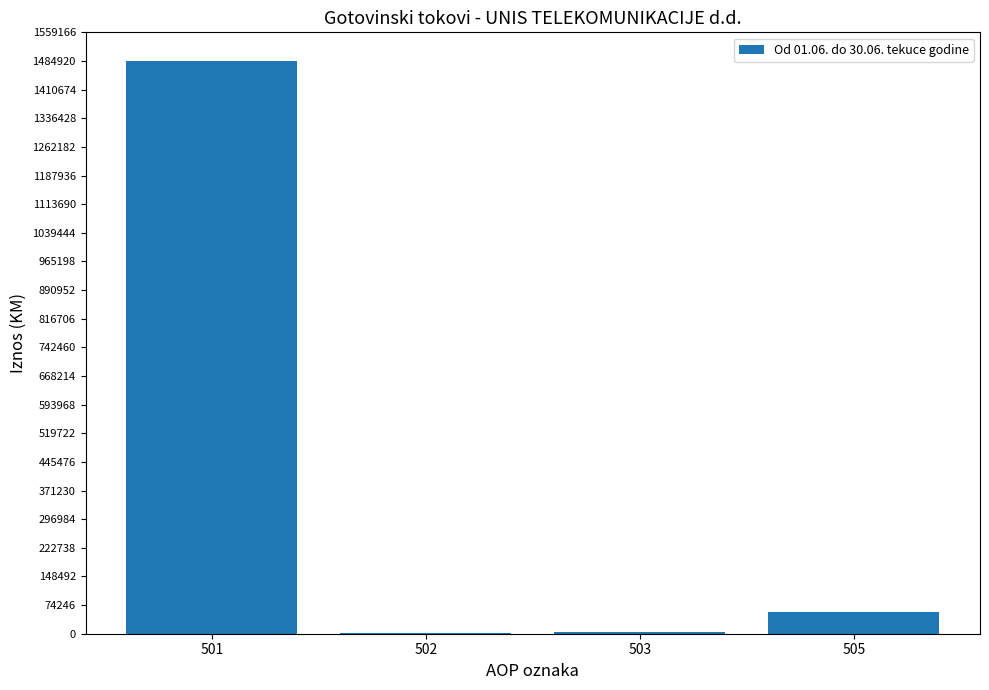

What is the sum of the values at 505 and 502?

57576